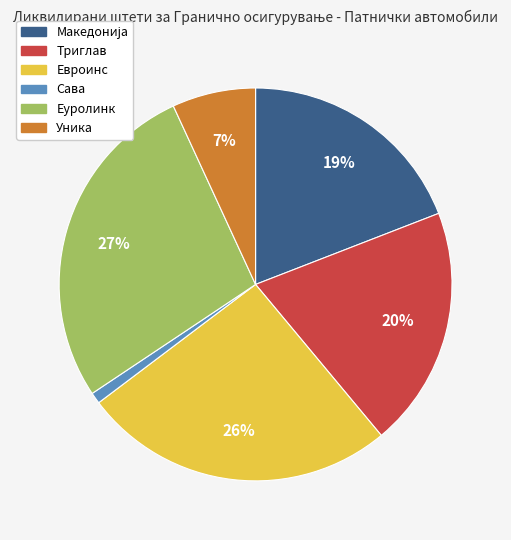

To the nearest percent, what percentage of the pie is Еуролинк?

27%